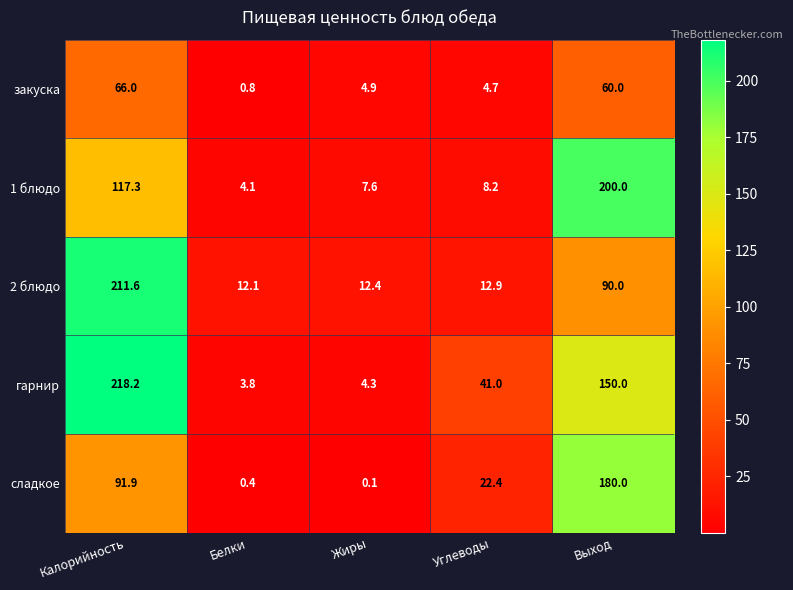

Reading left to right, extract all data points from this chart.

закуска: 66.0	0.8	4.9	4.7	60.0
1 блюдо: 117.3	4.1	7.6	8.2	200.0
2 блюдо: 211.6	12.1	12.4	12.9	90.0
гарнир: 218.2	3.8	4.3	41.0	150.0
сладкое: 91.9	0.4	0.1	22.4	180.0